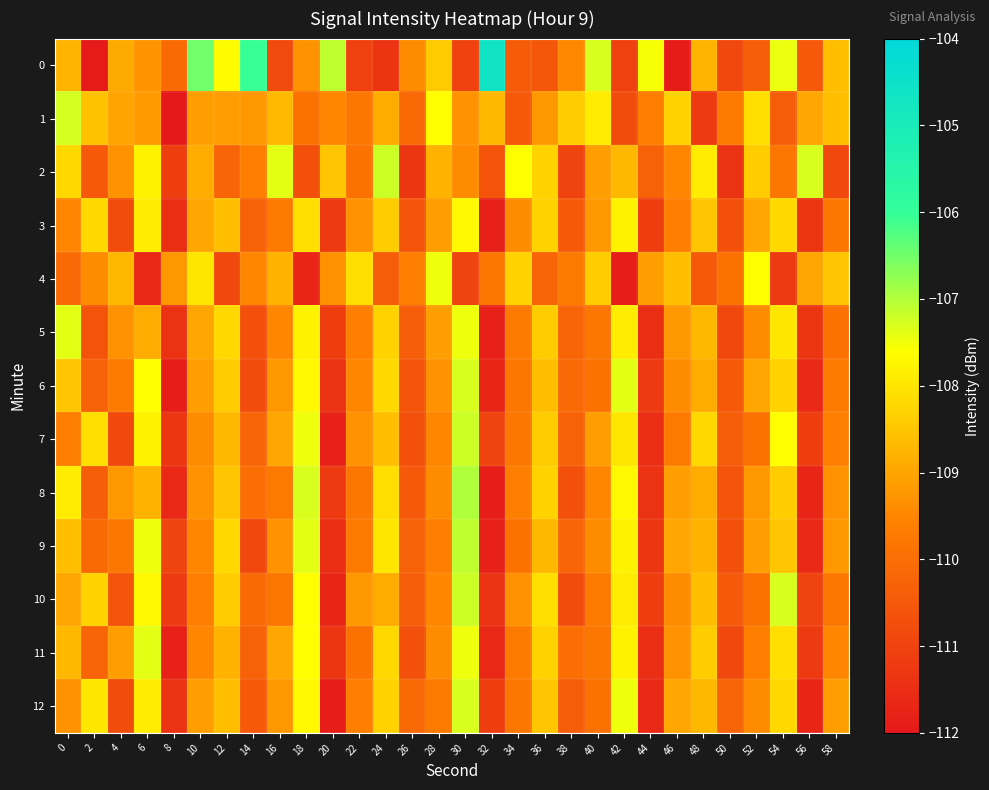

What is the maximum value shown in the chart?

-104.6